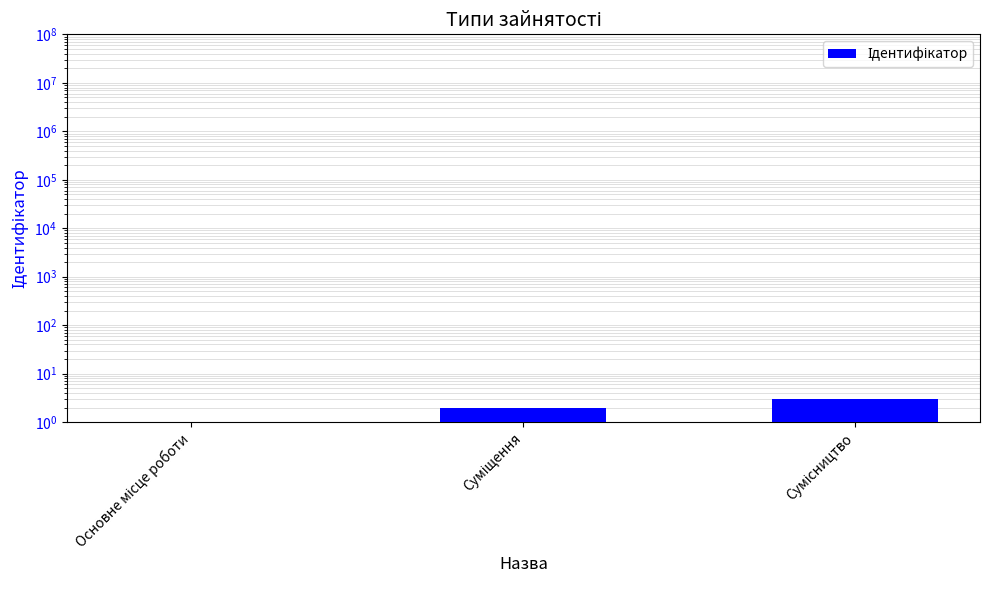

What is the sum of the values at Сумісництво and Основне місце роботи?

4